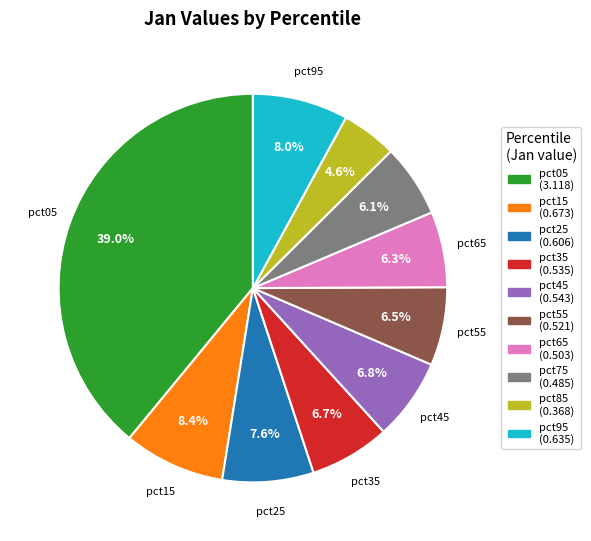

Is there any slice that represents more than half of the pie?

No